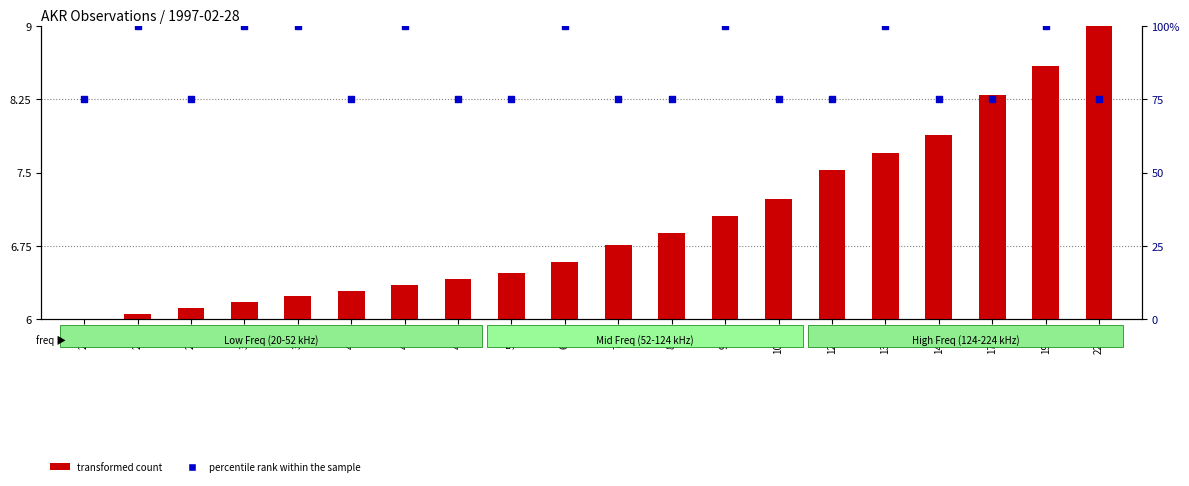

At how many categories does at least one series exceed 91?

8